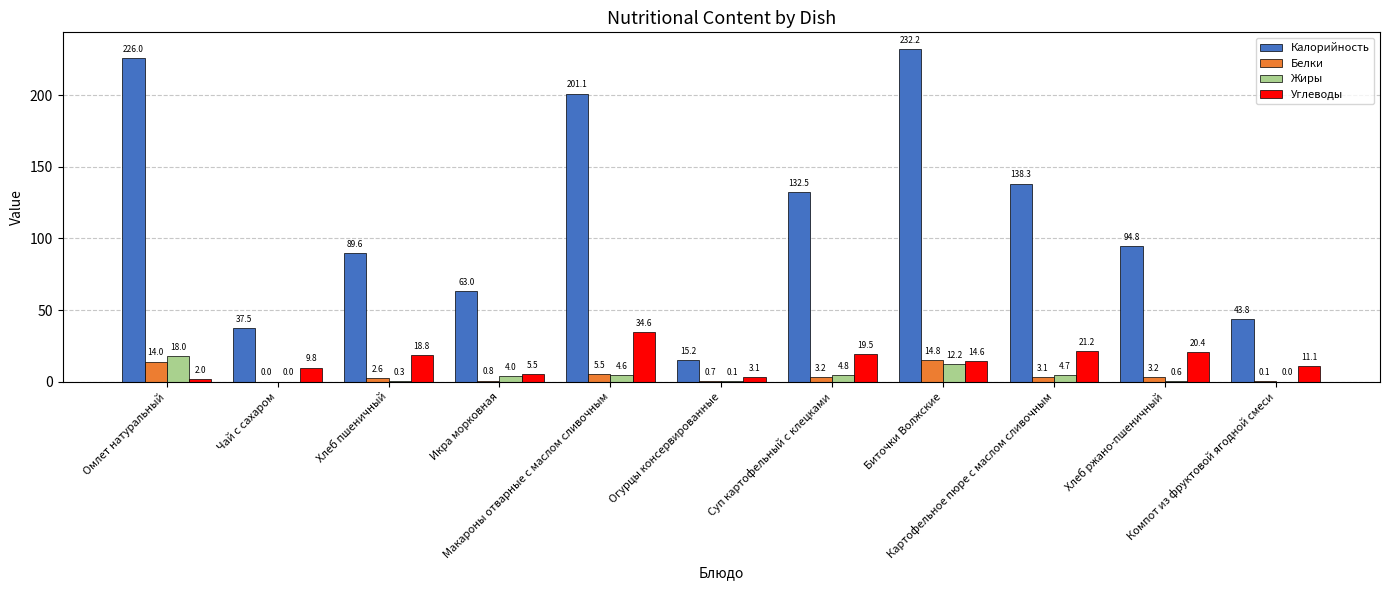

How many groups of bars are there?

11